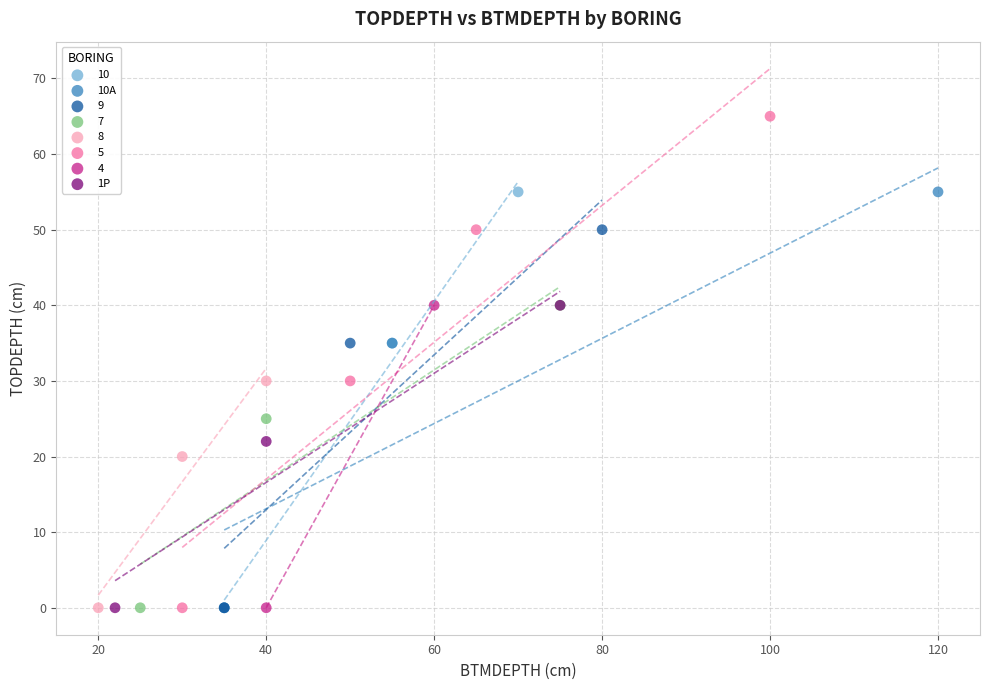

Which series has the largest Y range (max minus min)?

5